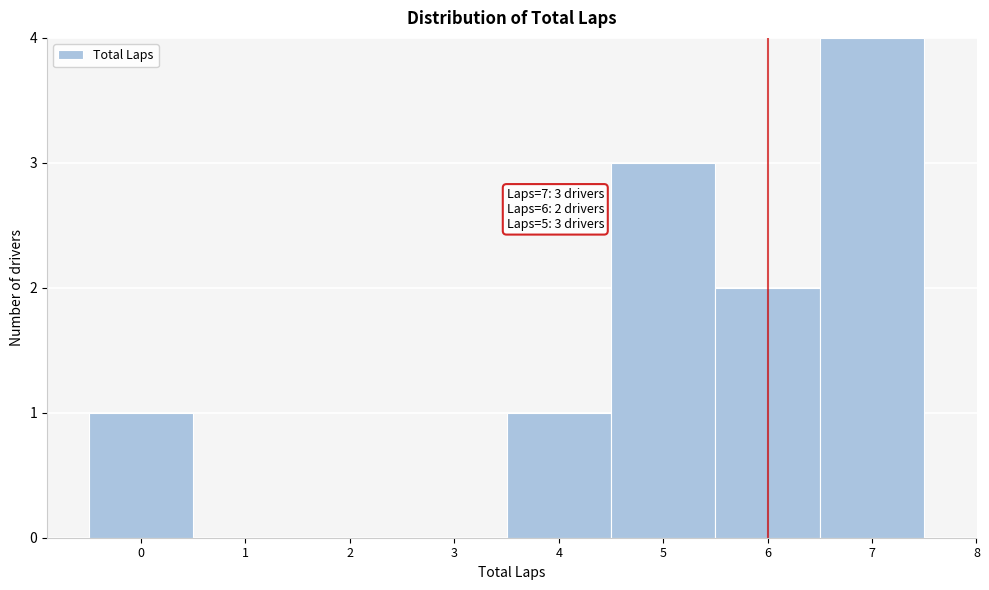

Which range on the x-axis has the tallest bar?

6.5 to 7.5